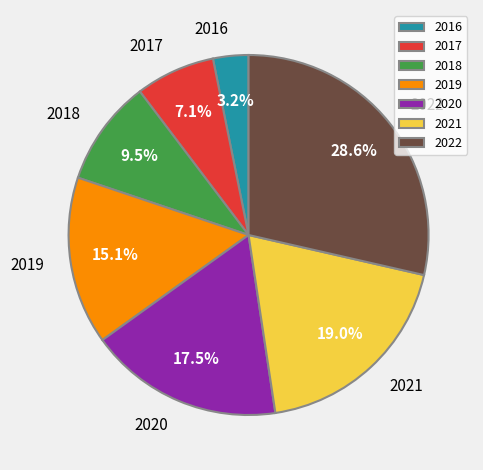

Does 2019 account for over 50% of the chart?

No